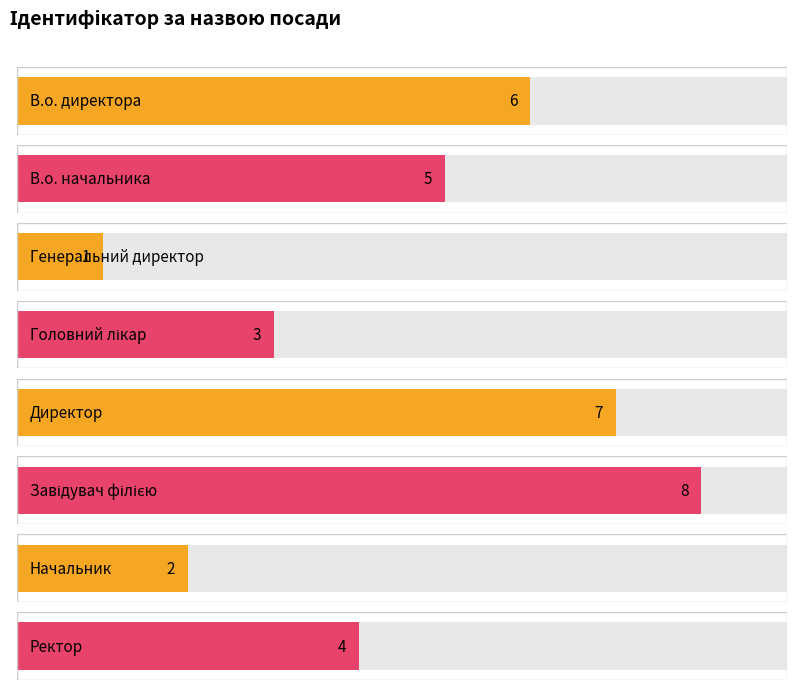

What is the label of the 7th bar from the right?

В.о. начальника